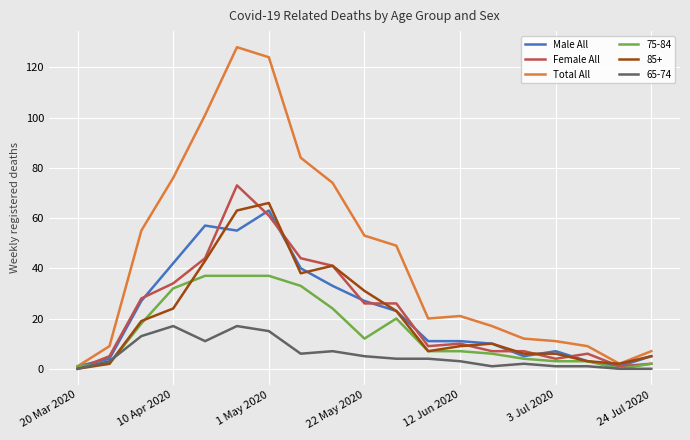

Which series has the largest total across all categories?

Total All